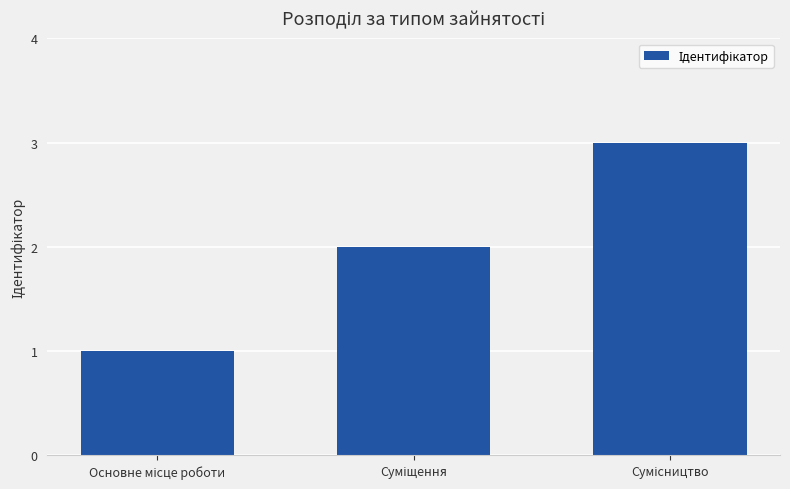

What is the greatest value displayed?

3